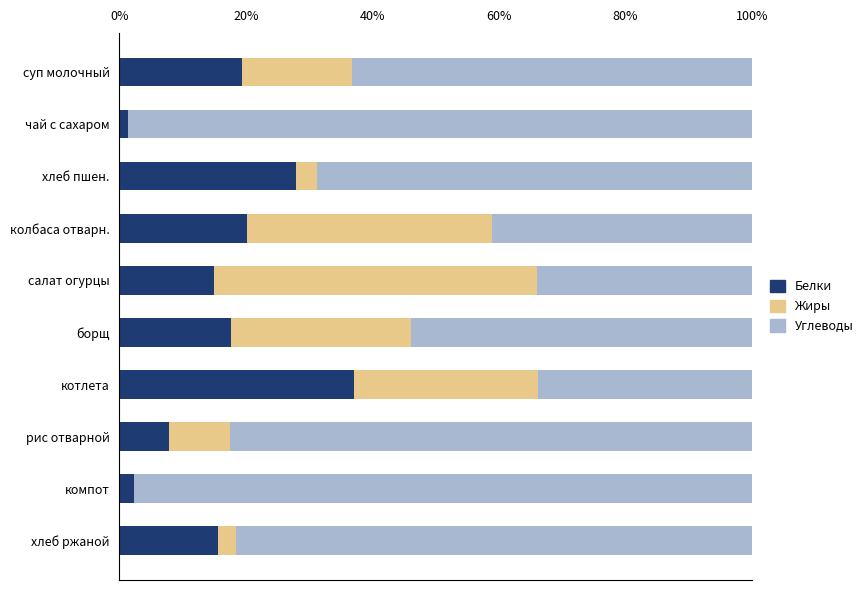

What value does the Белки series have at колбаса отварн.?

20.2